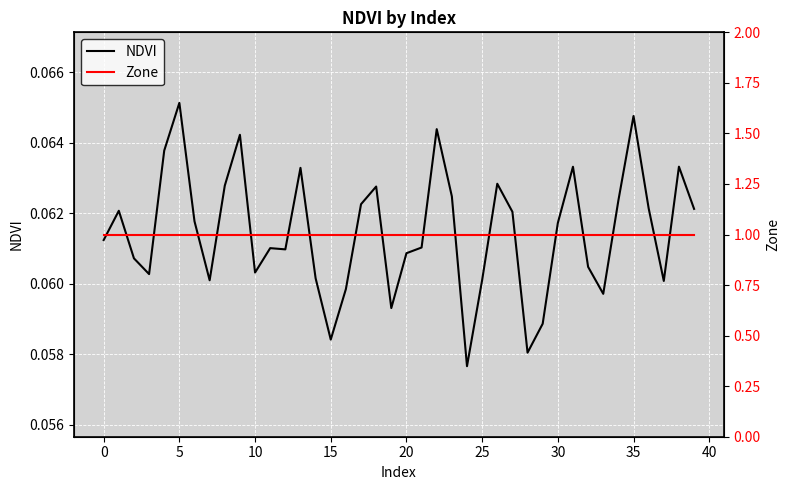

The NDVI series shows 0.0 at 30. True or false?

False